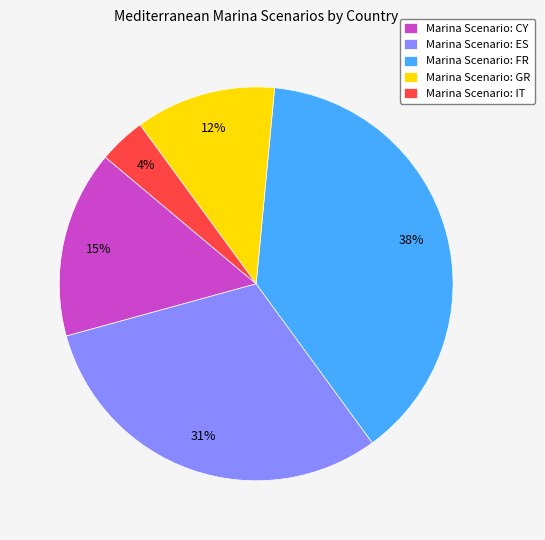

Is it true that Marina Scenario: GR is 4% of the pie?

False